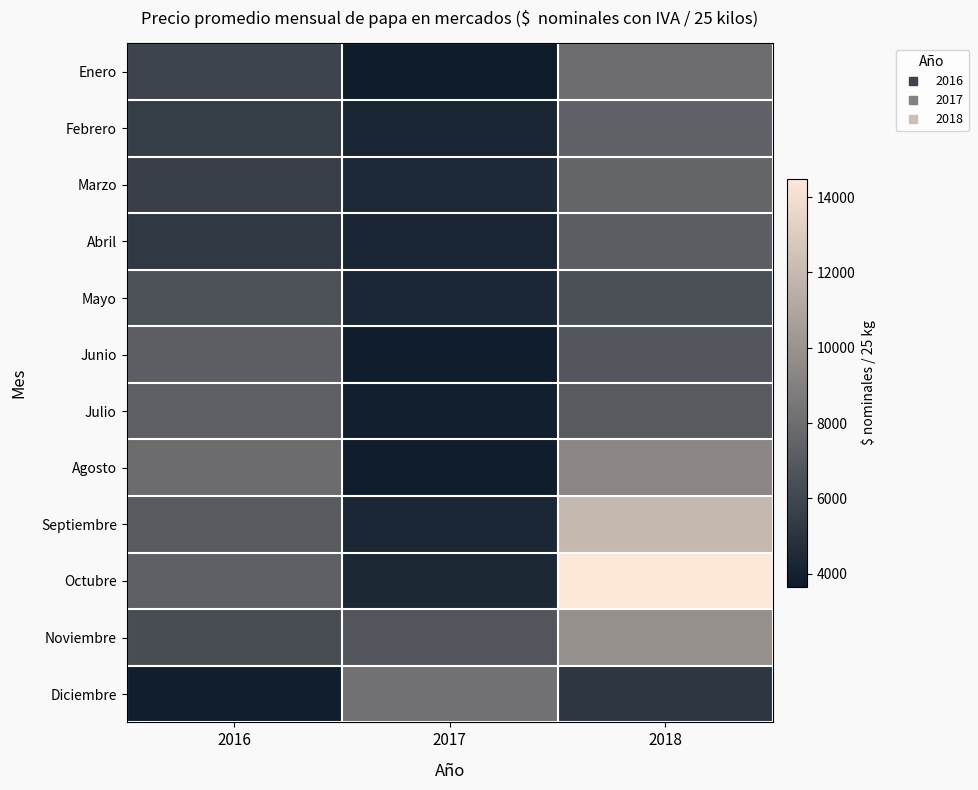

At which category is the sum across all series the highest?

2018